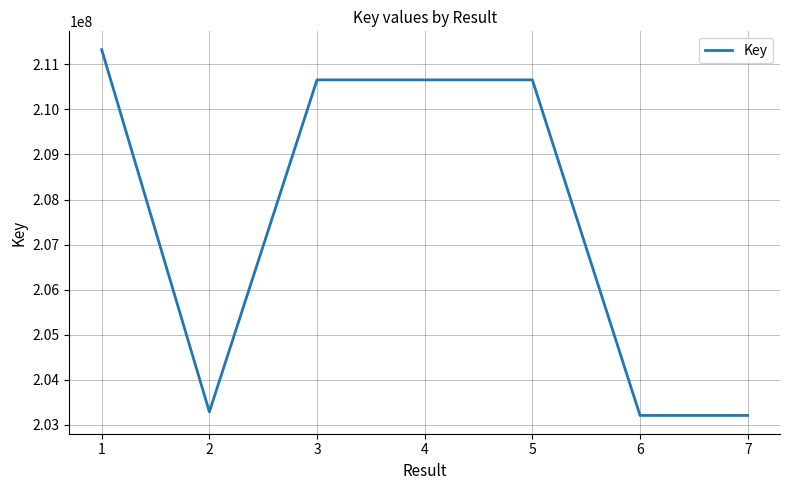

Which has a higher value, 3 or 2?

3